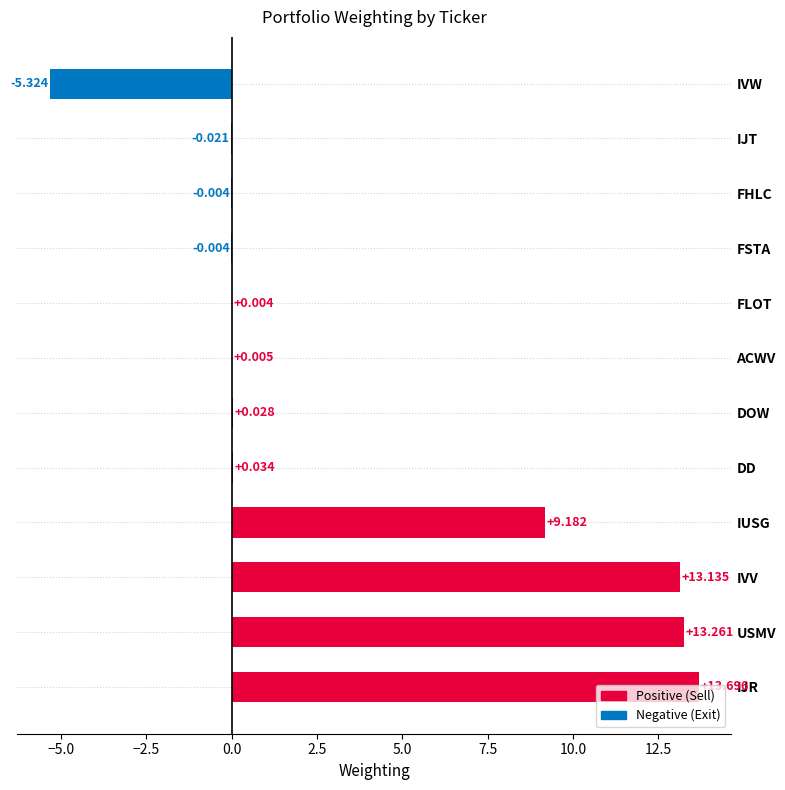

Count the number of values greater than 0.

8